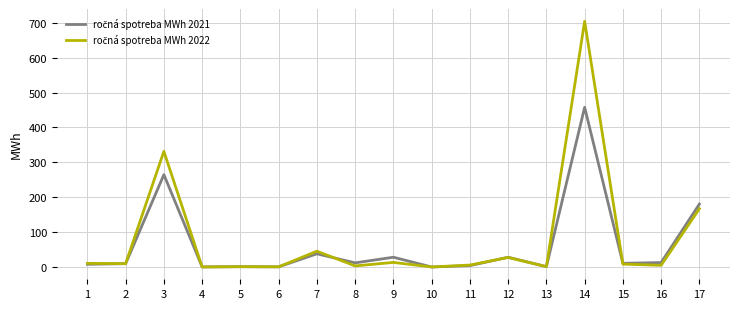

Does the chart display data point markers on the line(s)?

No